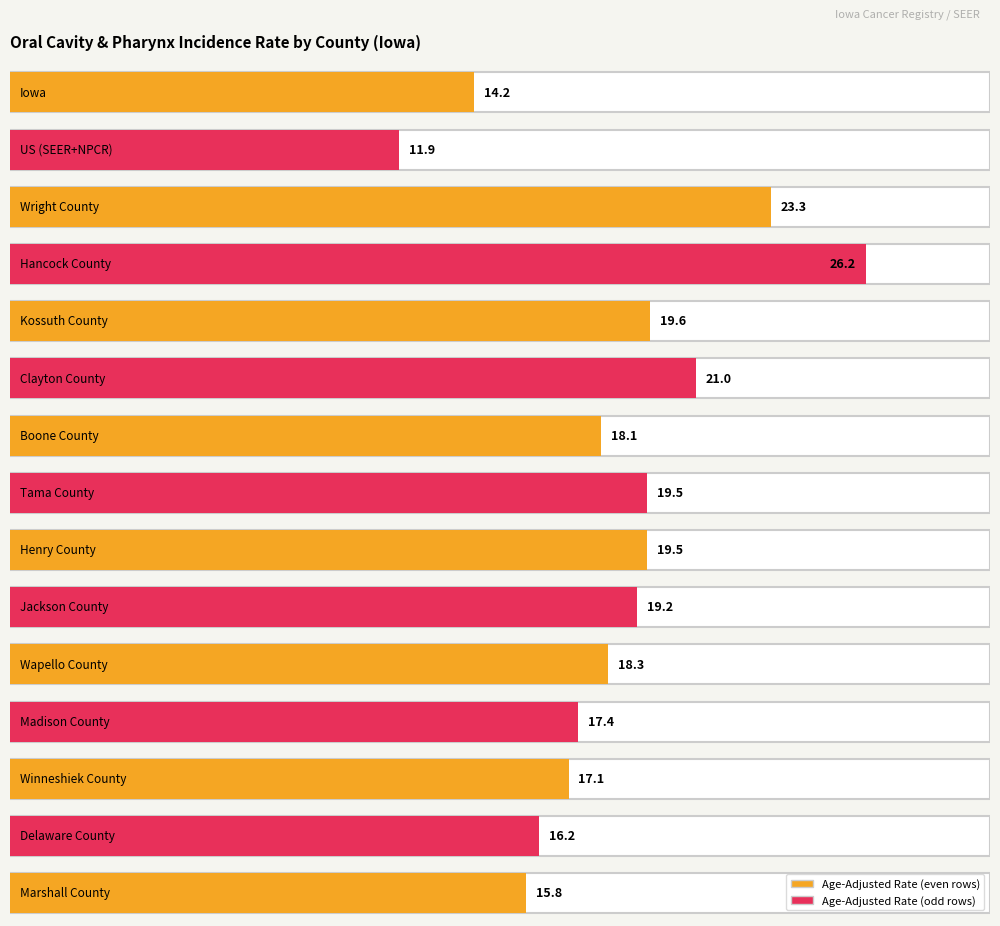

Reading left to right, extract all data points from this chart.

Iowa=14.2	US (SEER+NPCR)=11.9	Wright County=23.3	Hancock County=26.2	Kossuth County=19.6	Clayton County=21.0	Boone County=18.1	Tama County=19.5	Henry County=19.5	Jackson County=19.2	Wapello County=18.3	Madison County=17.4	Winneshiek County=17.1	Delaware County=16.2	Marshall County=15.8